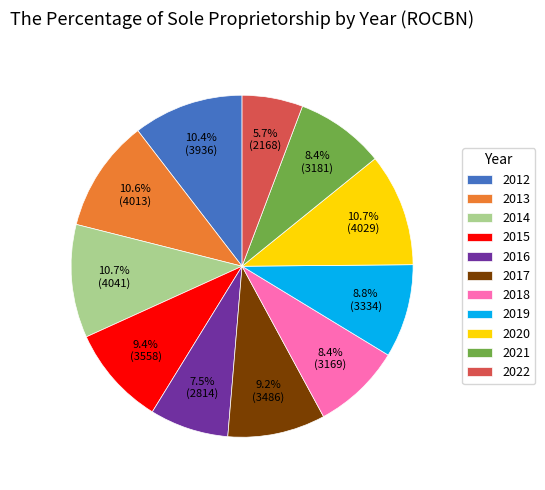

What is the smallest slice in the pie chart?

2022